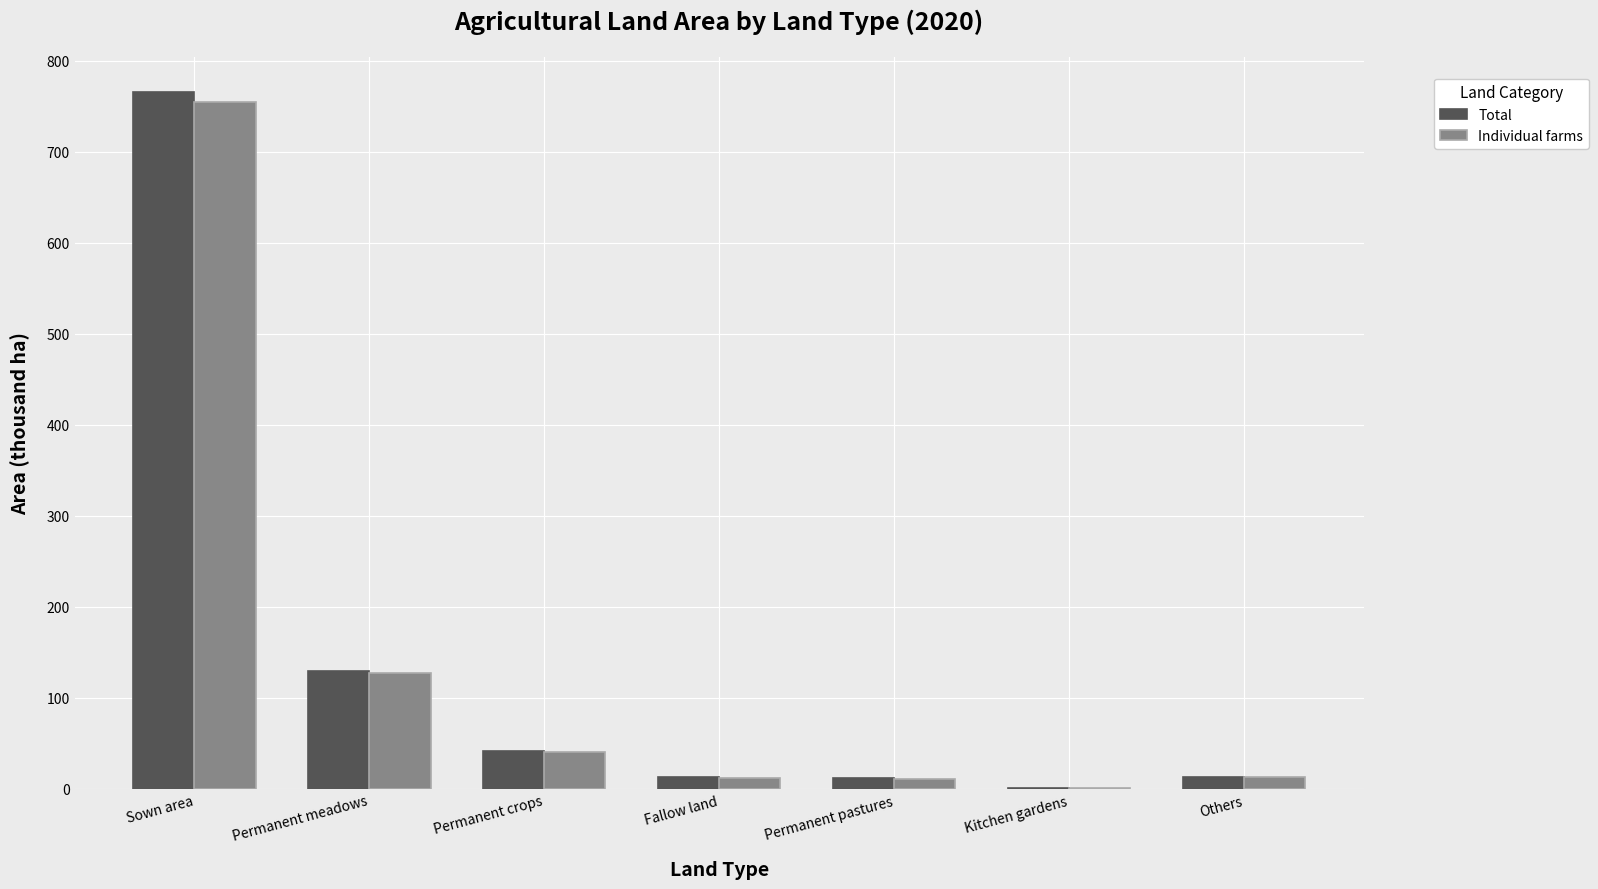

What is the sum of all Total values?

975.7